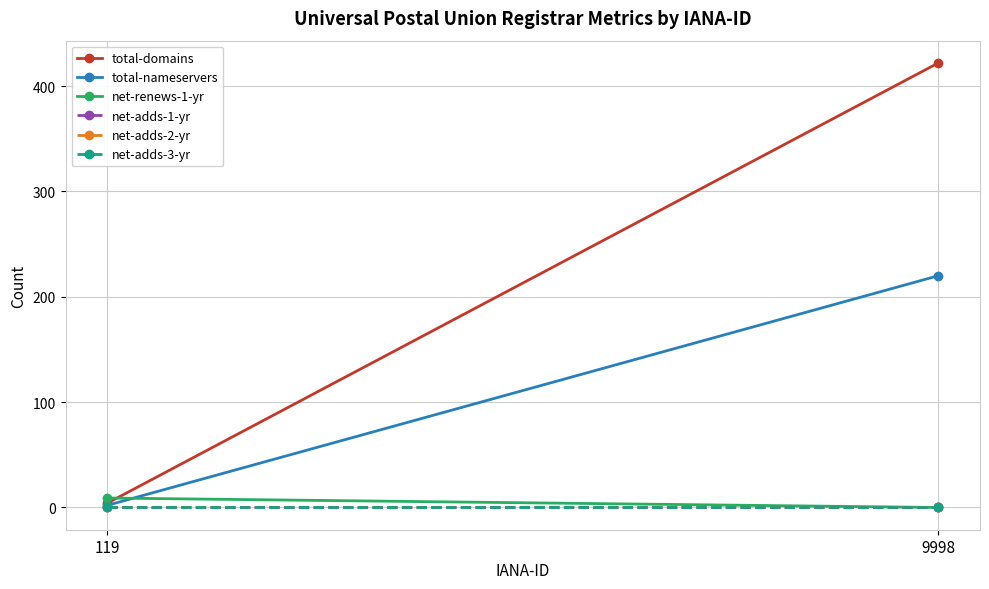

What is the sum of all total-domains values?

426